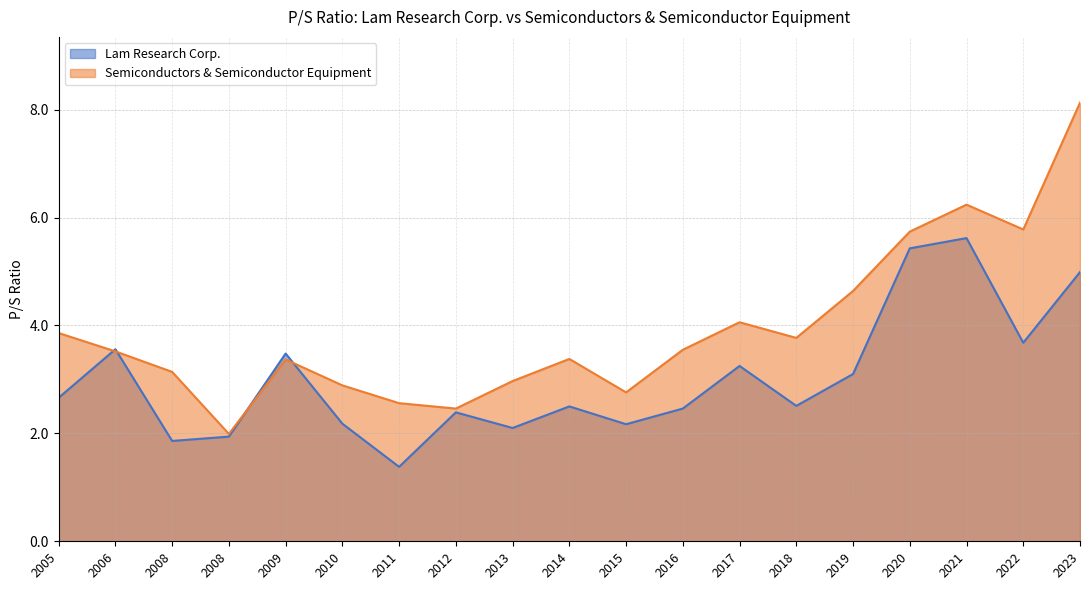

Which series changed the most between 2008 and 2011?

Semiconductors & Semiconductor Equipment